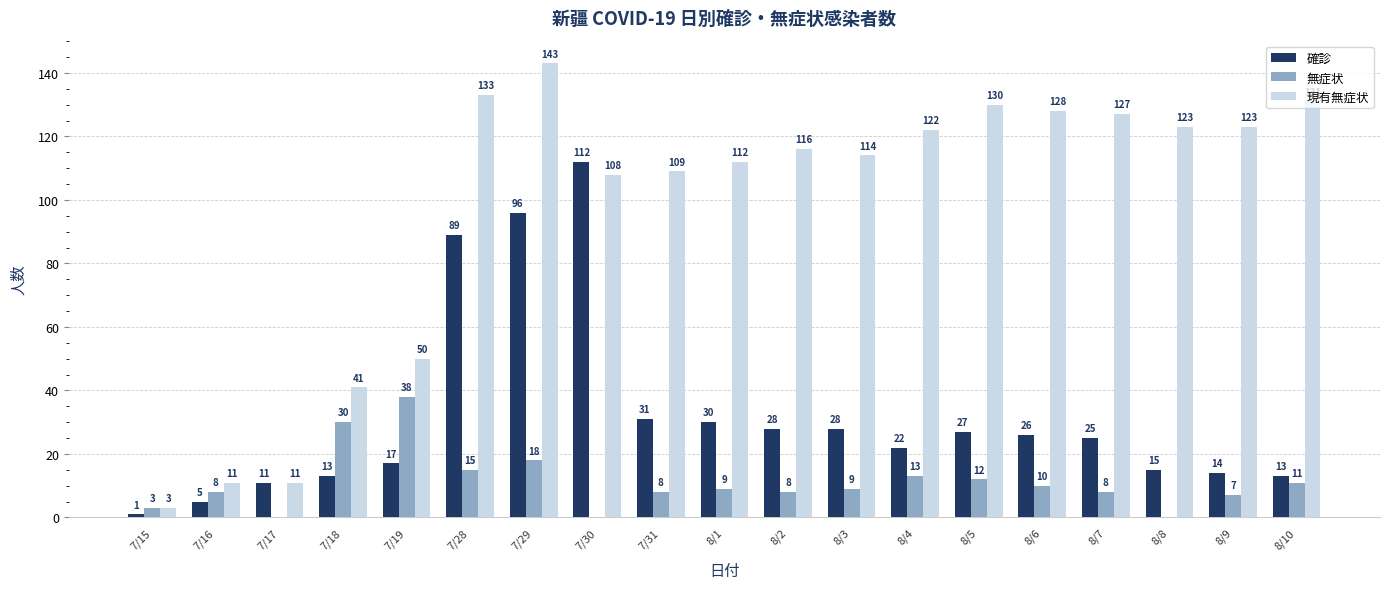

Where is 無症状 nearest to the value 19?

7/29